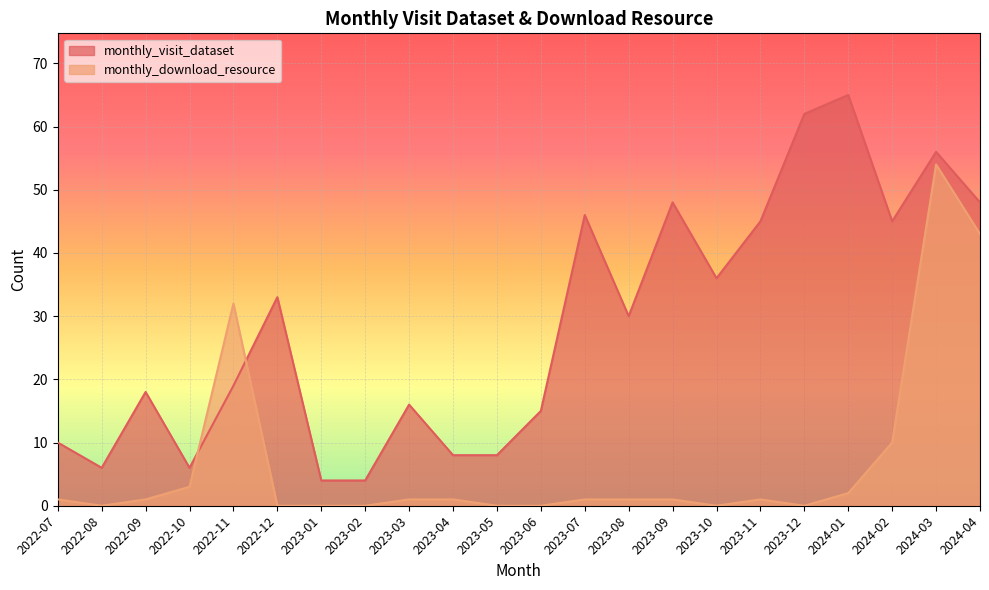

How many times do monthly_visit_dataset and monthly_download_resource cross each other?

2